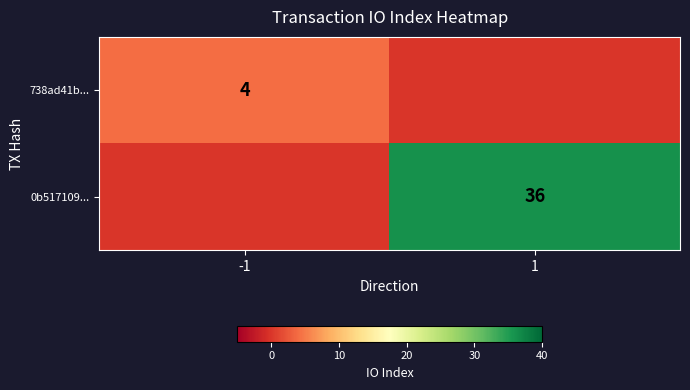

The 738ad41b... series shows 2 at -1. True or false?

False